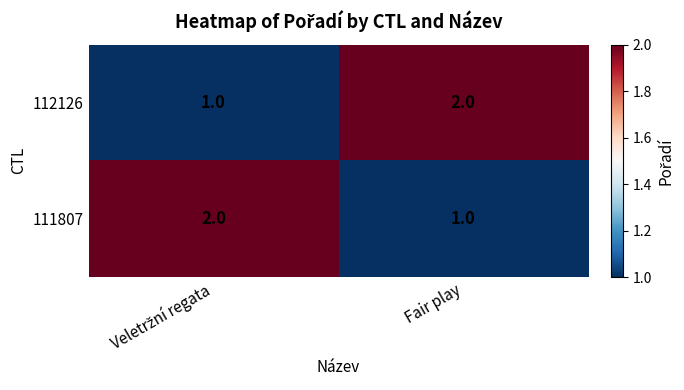

Is it true that 112126 equals 2 at Fair play?

True